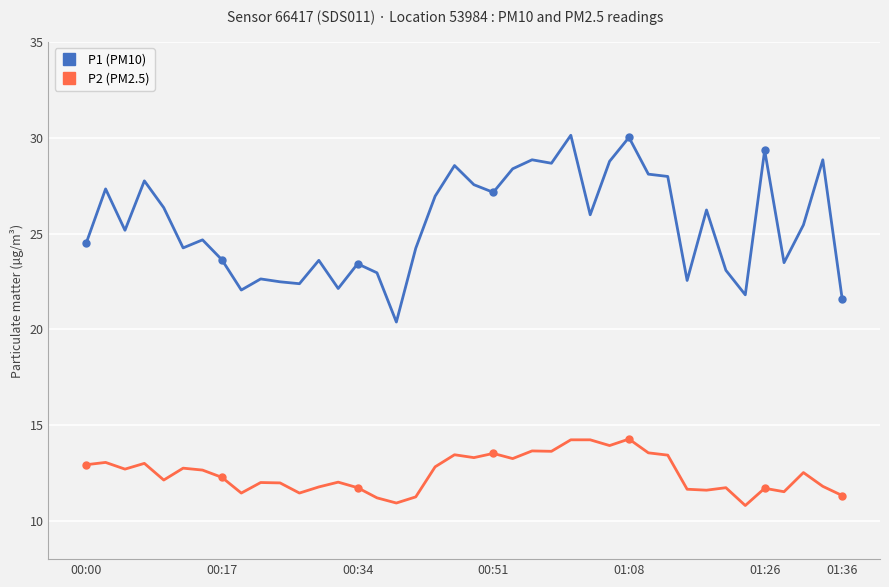

True or false: P2 (PM2.5) and P1 (PM10) intersect in this chart.

False